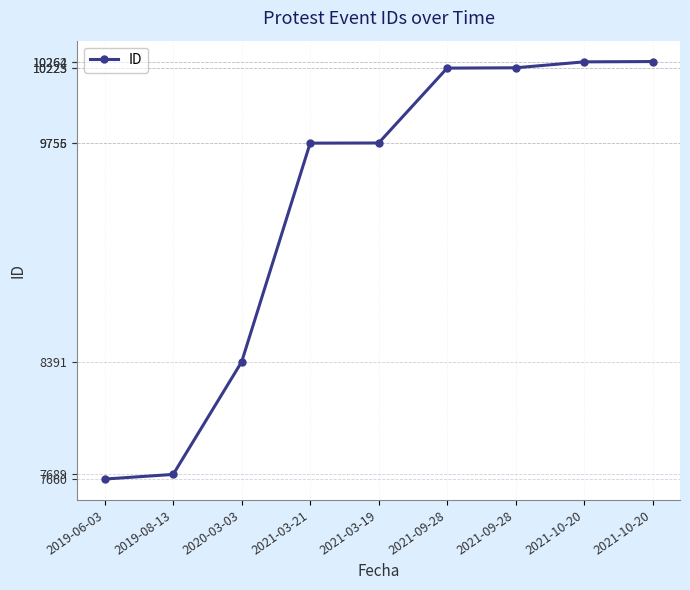

How many lines are shown in the chart?

1